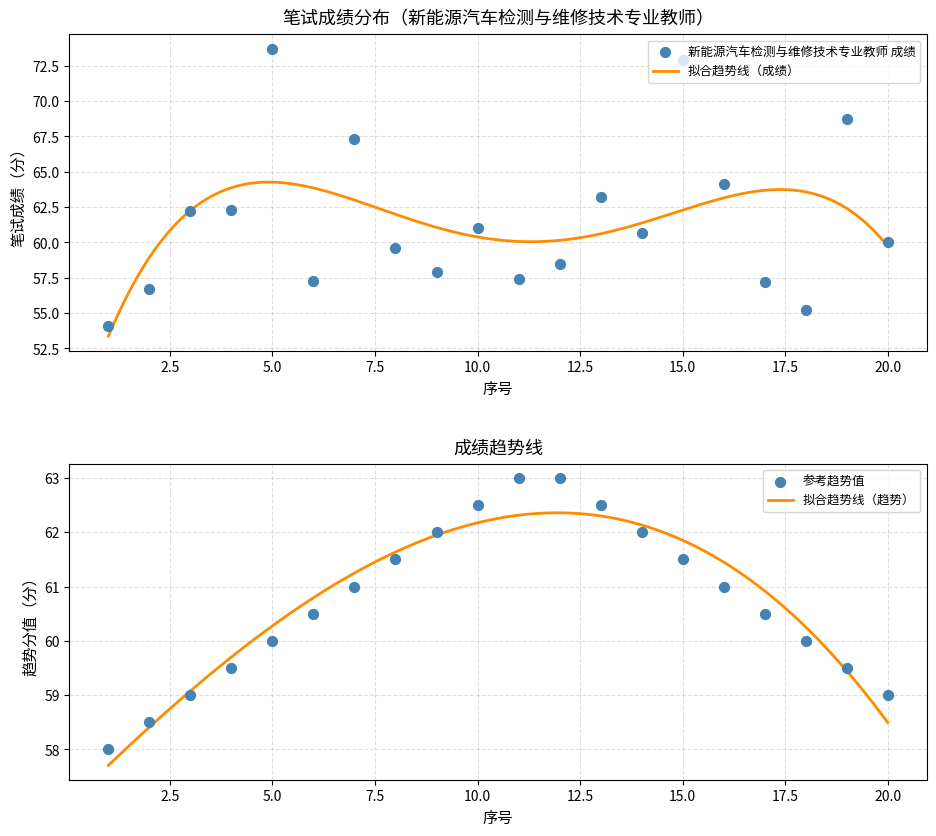

What is the lowest value of the 拟合趋势线（成绩） series?

53.4